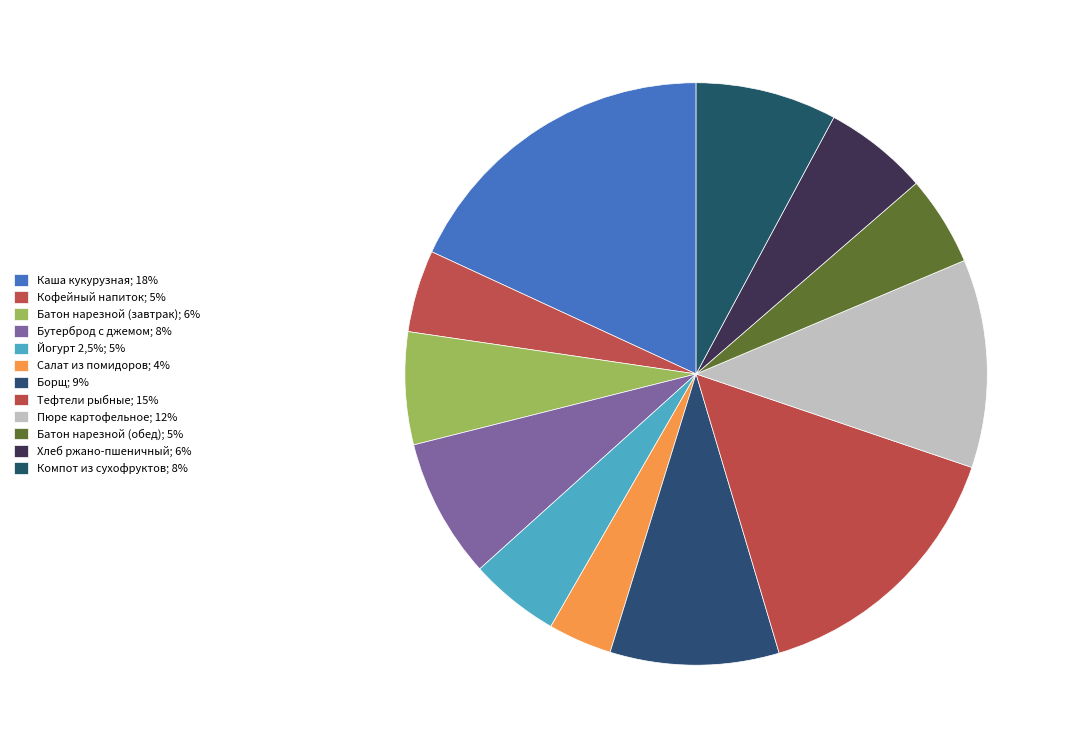

Is there a majority slice in this chart?

No